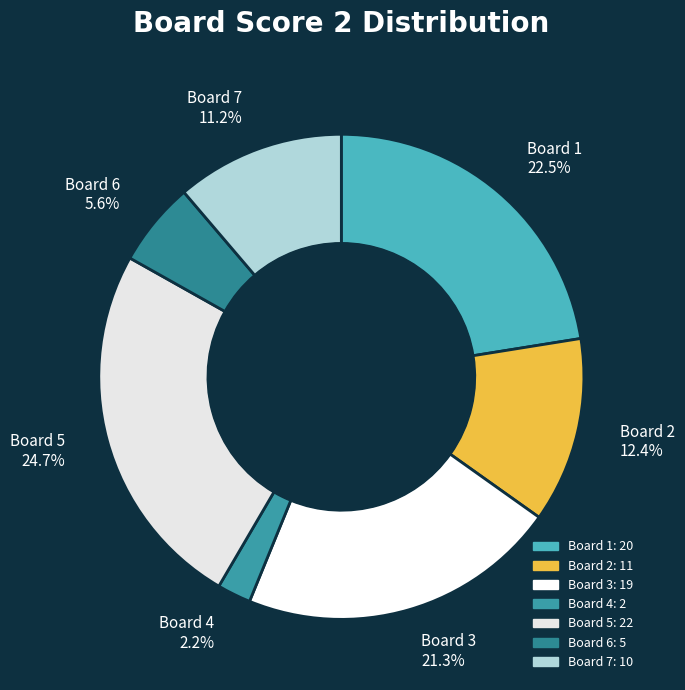

Which has a higher value, Board 3 or Board 5?

Board 5